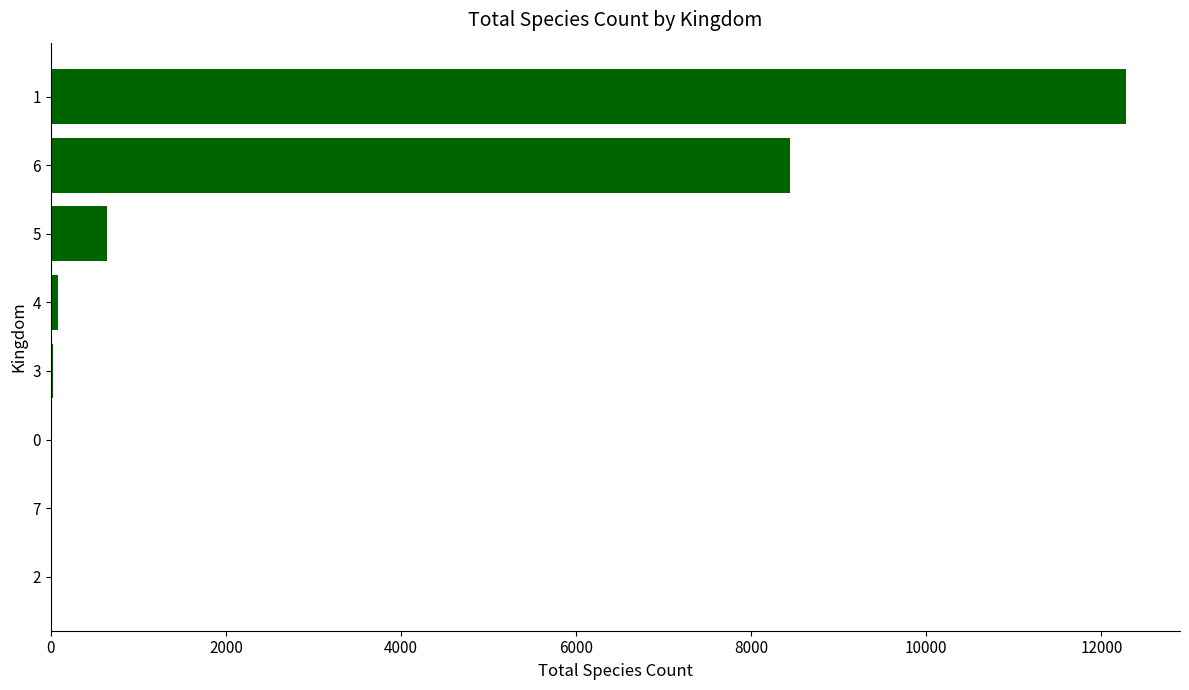

What is the greatest value displayed?

12284